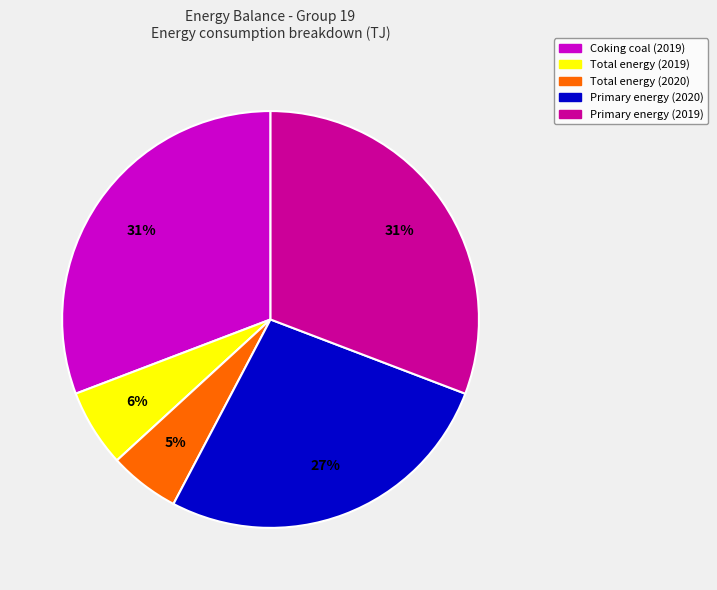

The Primary energy (2019) slice represents 31% of the pie. True or false?

True